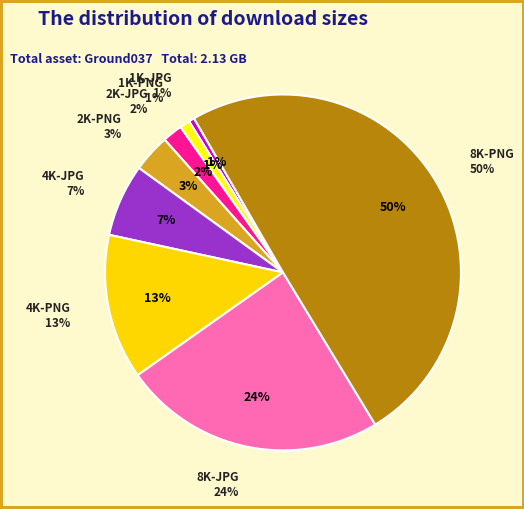

True or false: 8K-PNG accounts for 56% of the total.

False